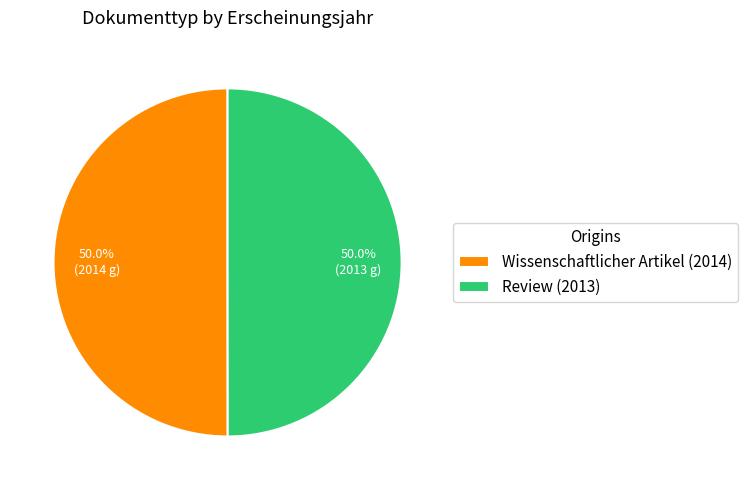

Is it true that Review (2013) is 58% of the pie?

False